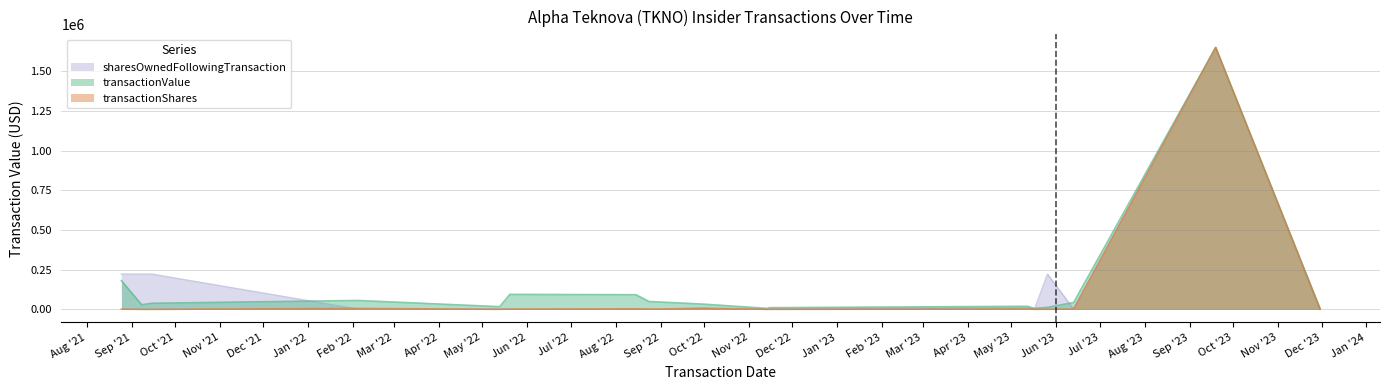

How many interior local valleys does the transactionValue series have?

4